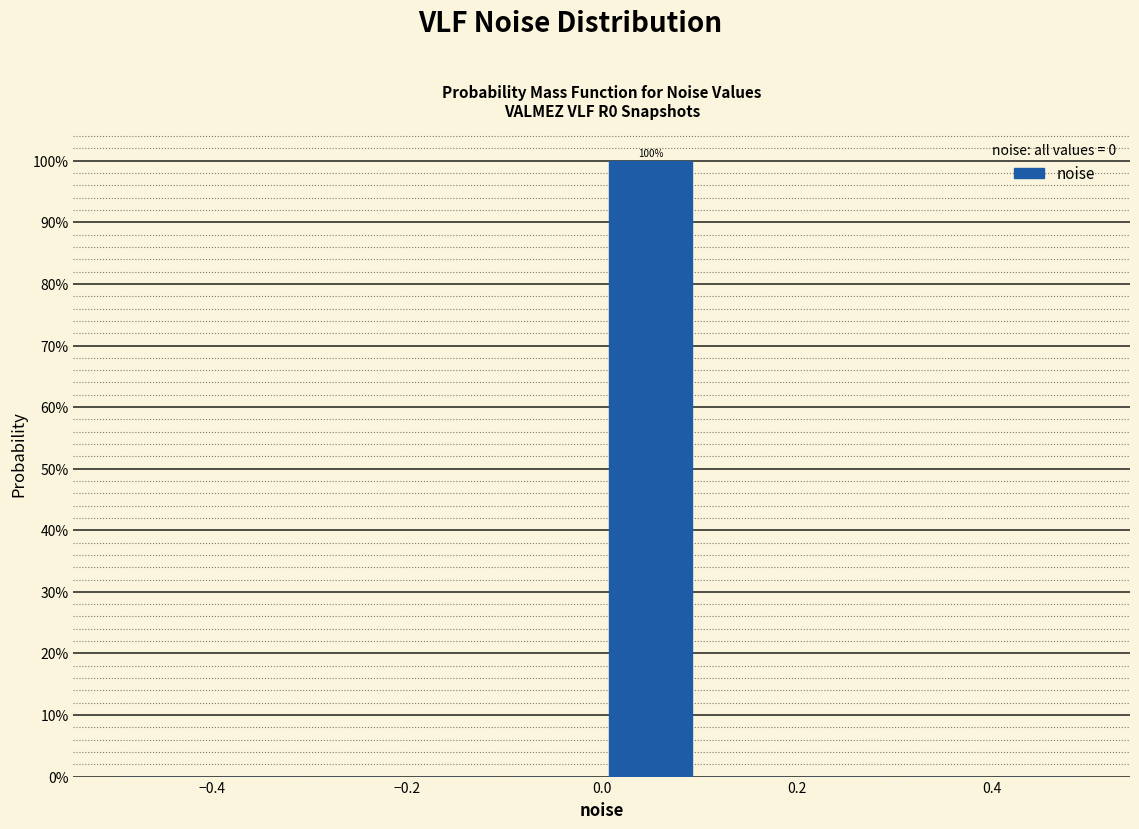

Which range on the x-axis has the tallest bar?

0.0 to 0.1